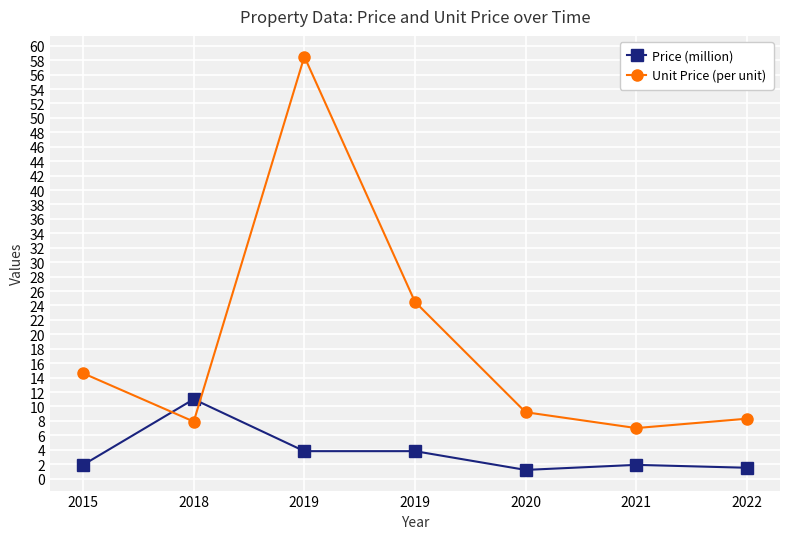

True or false: Price (million) and Unit Price (per unit) cross at least once.

True